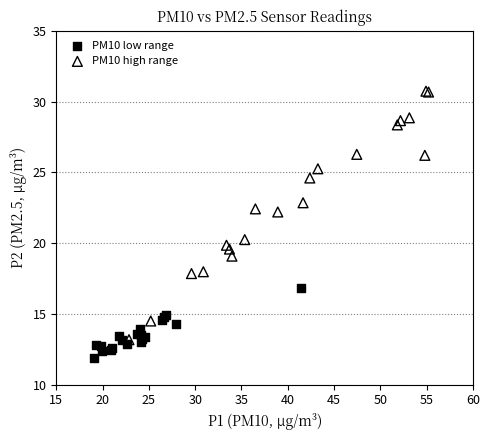

Which series reaches the maximum Y coordinate?

PM10 high range